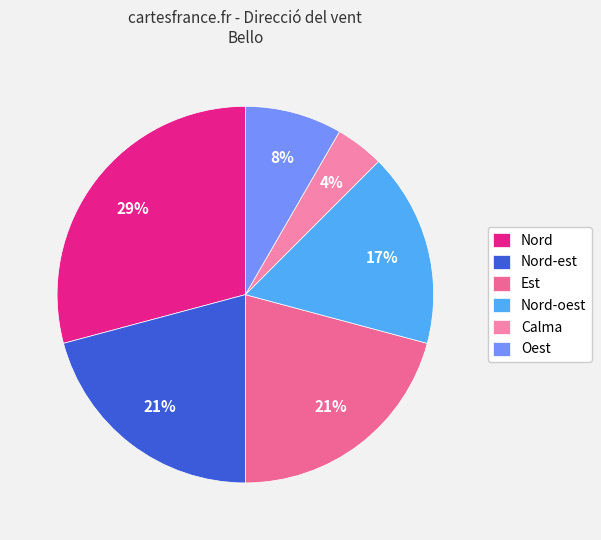

Approximately how many times larger is the value at Nord compared to Nord-oest?

1.7